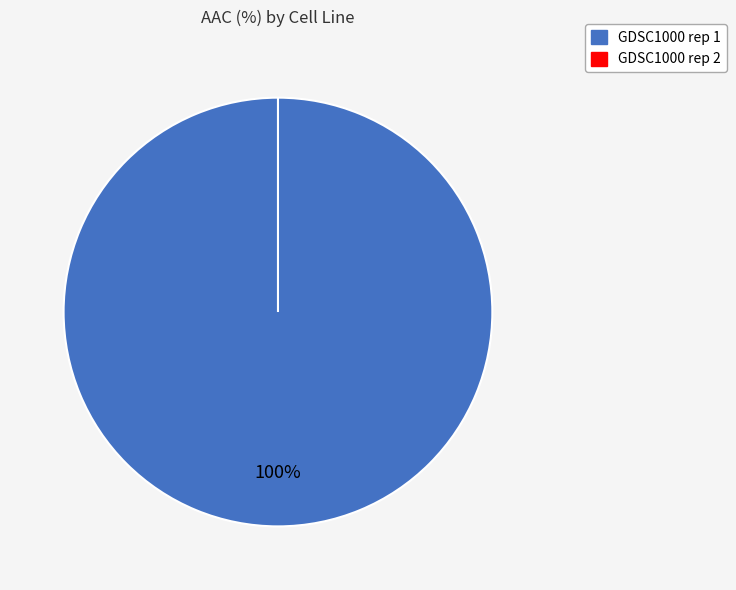

Which category has the smallest portion of the pie?

GDSC1000 rep 2